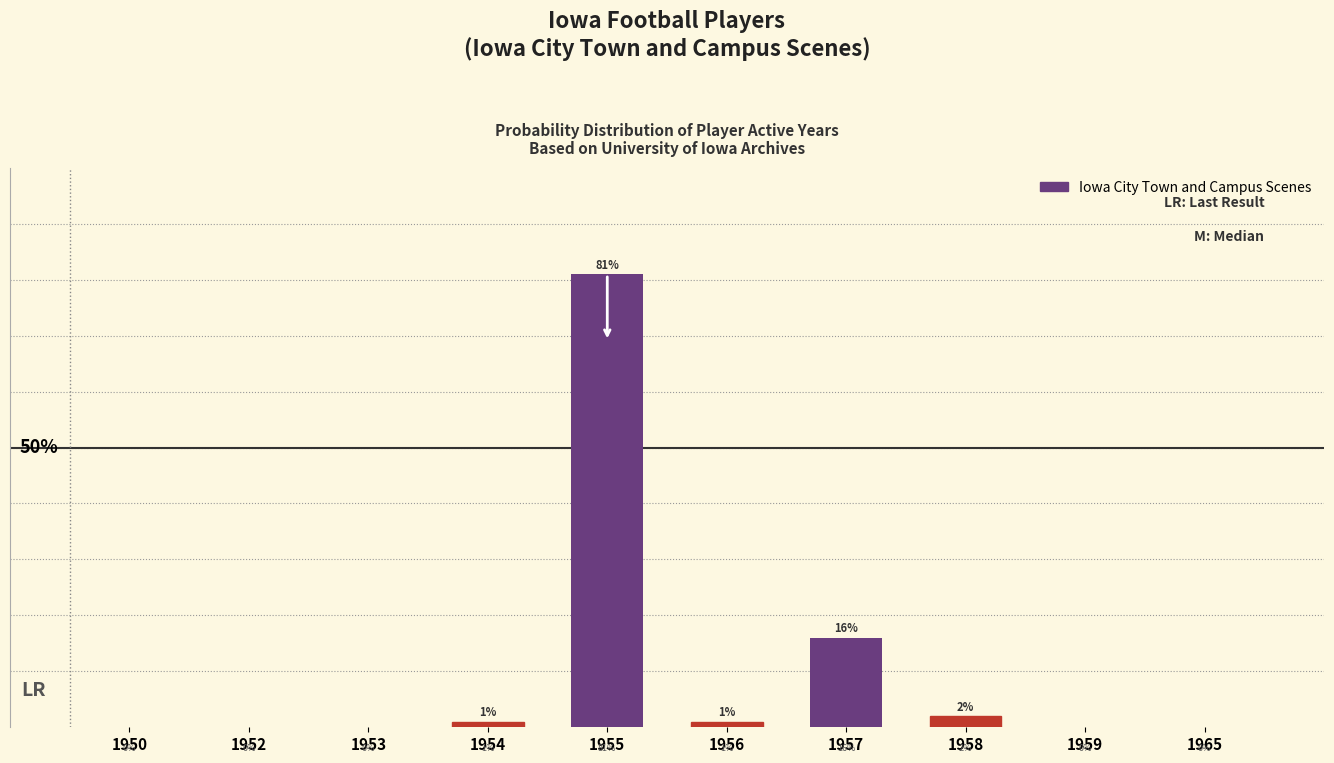

Does the chart contain stacked bars?

No